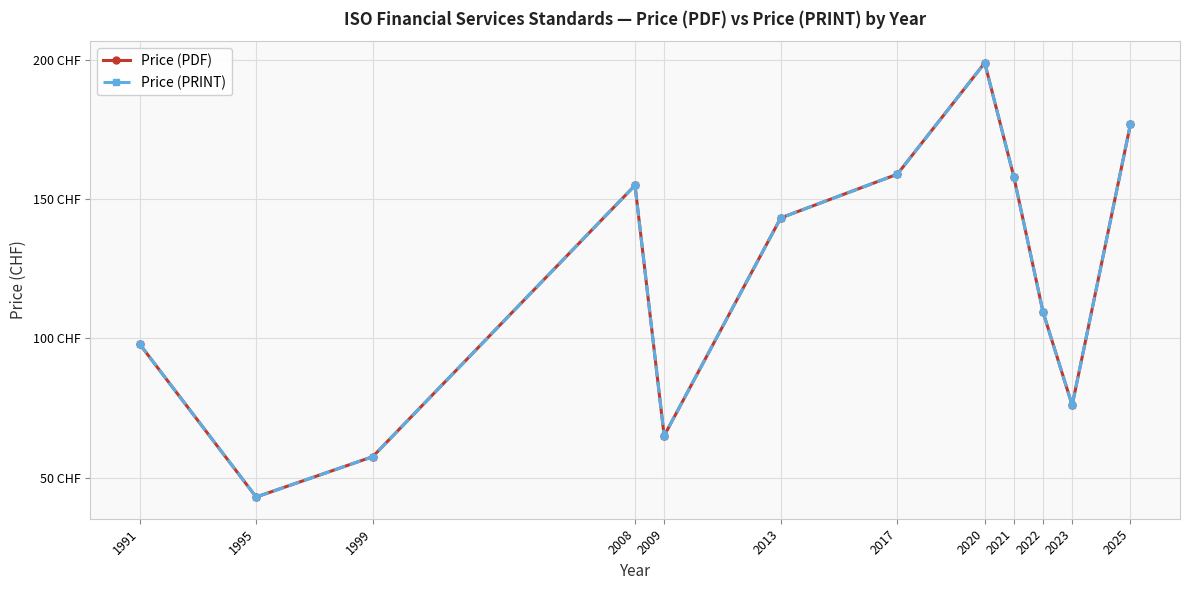

At which category does Price (PRINT) reach its first local peak?

2008